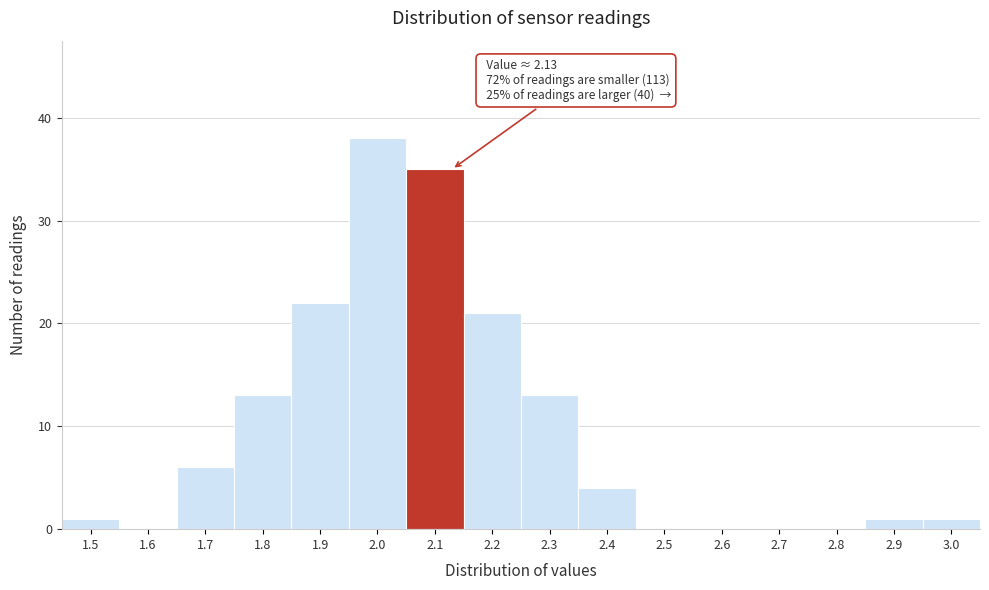

Reading left to right, list all the values displayed in this chart.

1.5=1	1.6=0	1.7=6	1.8=13	1.9=22	2.0=38	2.1=35	2.2=21	2.3=13	2.4=4	2.5=0	2.6=0	2.7=0	2.8=0	2.9=1	3.0=1